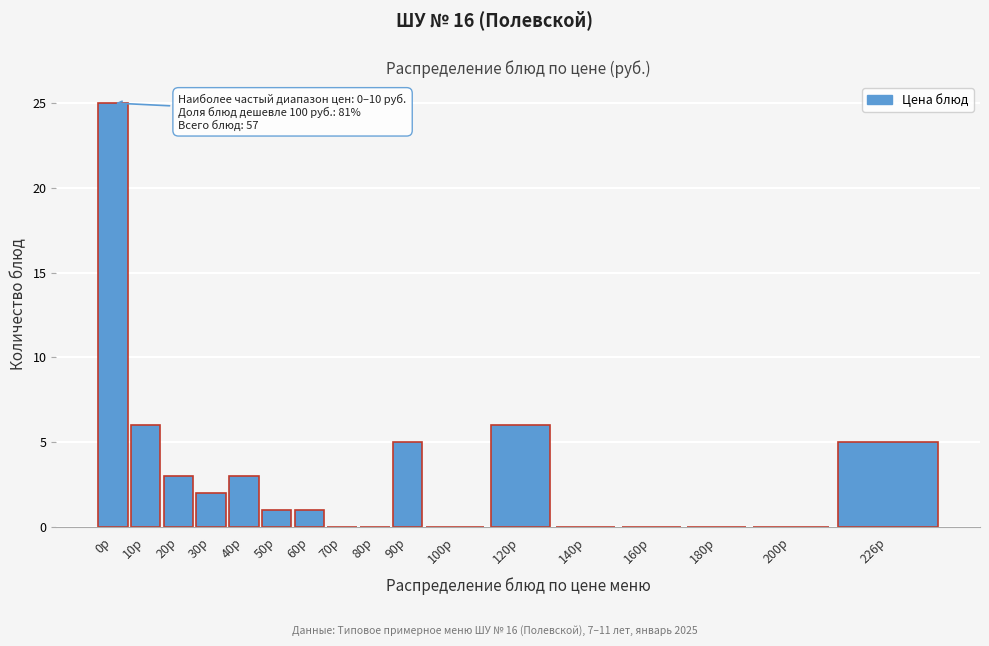

Reading left to right, list all the values displayed in this chart.

0р=25	10р=6	20р=3	30р=2	40р=3	50р=1	60р=1	70р=0	80р=0	90р=5	100р=0	120р=6	140р=0	160р=0	180р=0	200р=0	226р=5